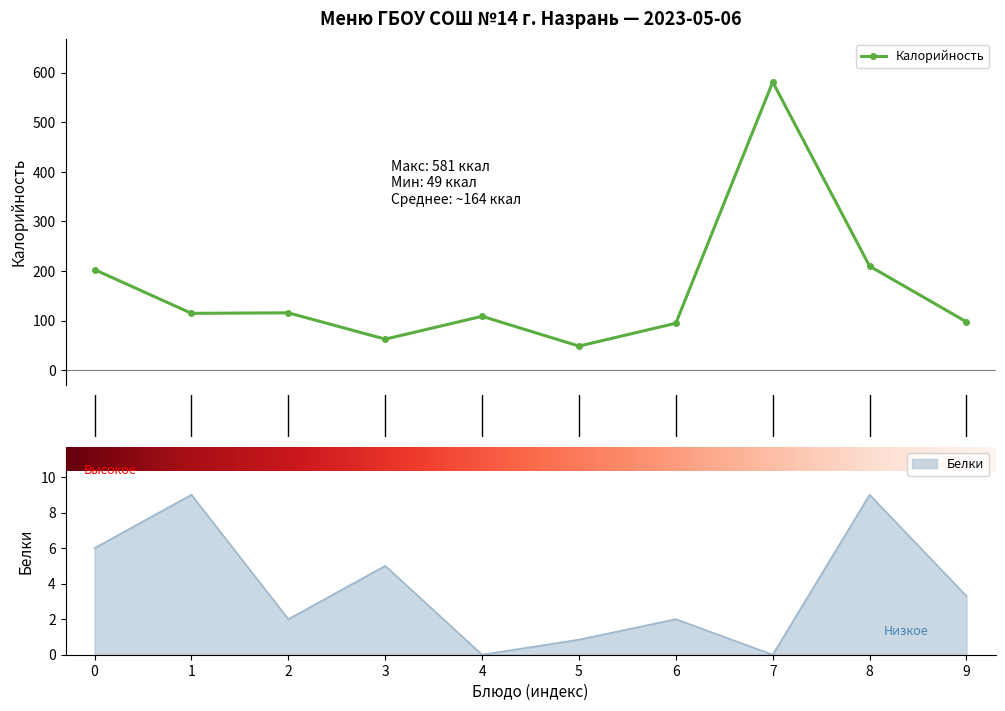

What is the difference between the maximum and second lowest values in the Белки series?

9.0